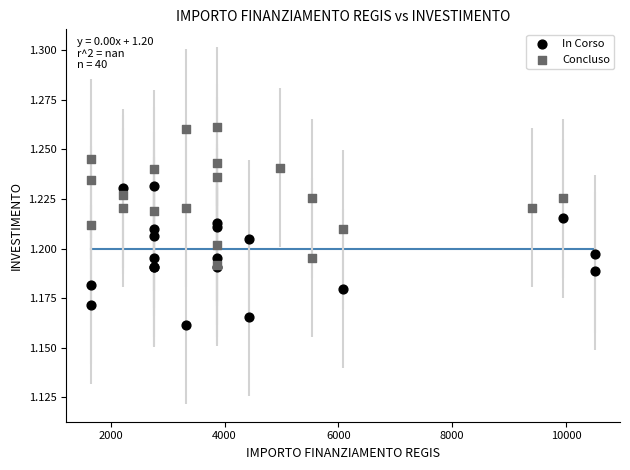

Which series reaches the minimum Y coordinate?

In Corso